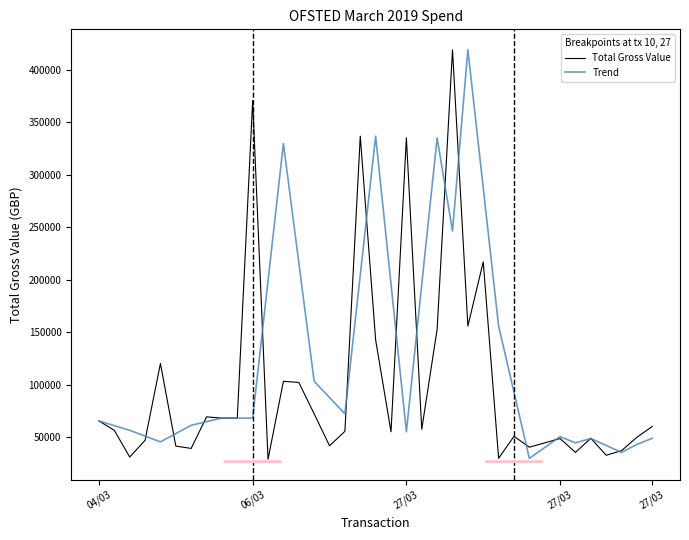

Does the chart have visible grid lines?

No